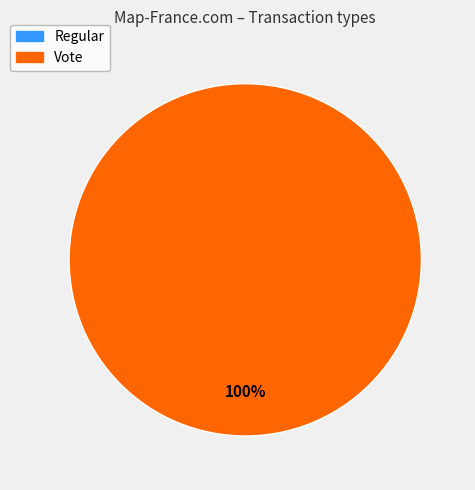

Is it true that Regular is 11% of the pie?

False